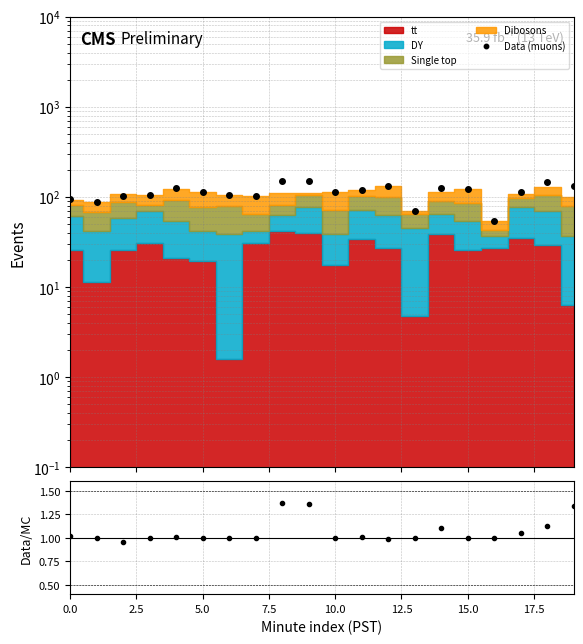

Rank the series at 9 from lowest to highest value.

Data/MC, Data (muons)